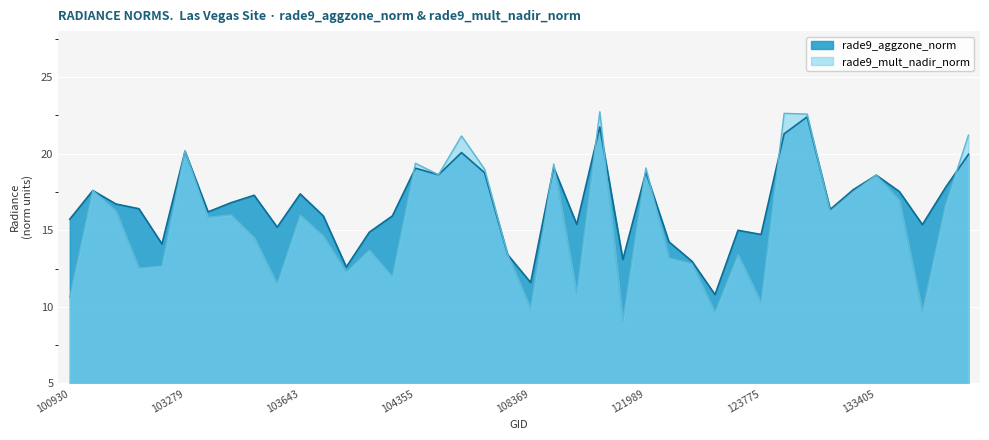

Between which two adjacent categories do rade9_mult_nadir_norm and rade9_aggzone_norm first intersect?

103160 and 103279